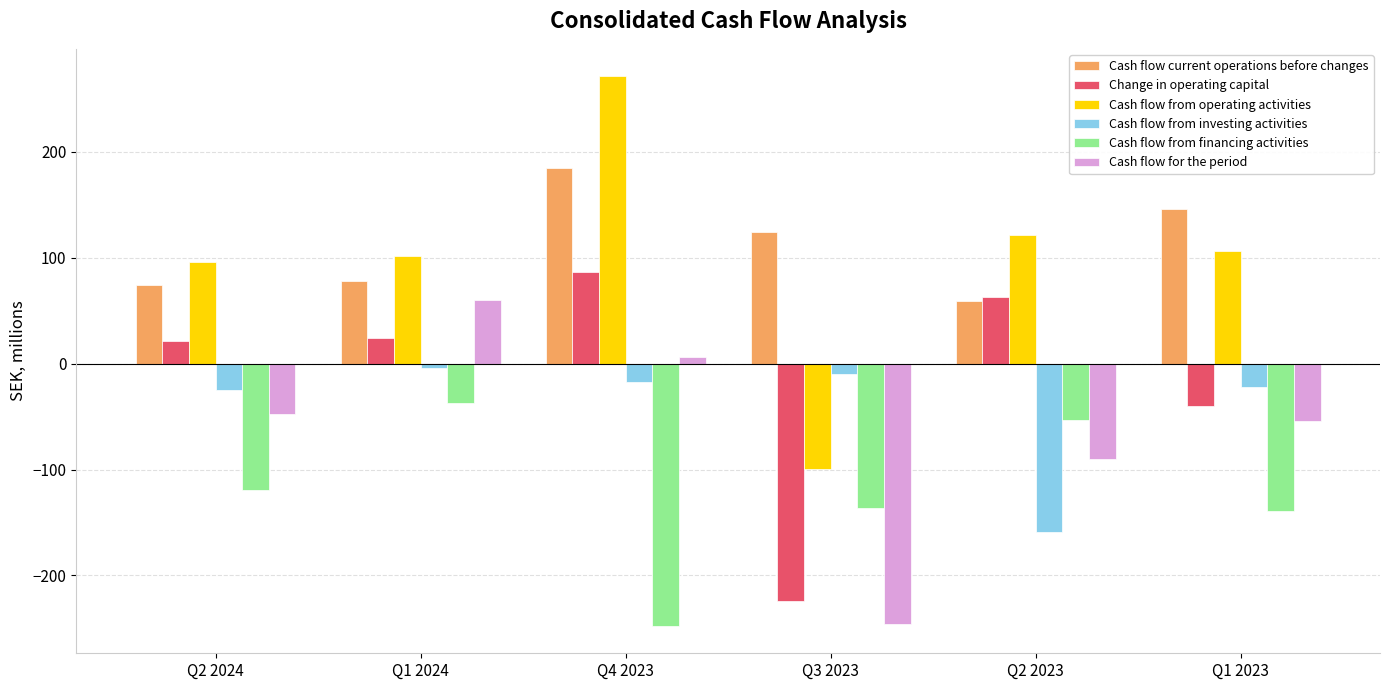

What position from the right is Q4 2023?

4